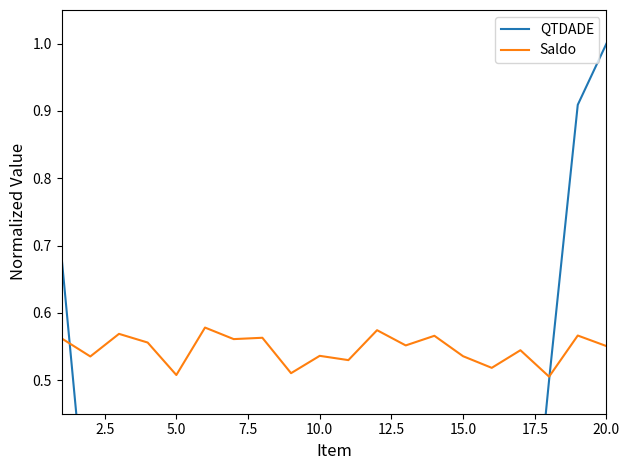

Reading left to right, list all the values displayed in this chart.

QTDADE: 0.7	0.2	0.1	0.1	0.3	0.1	0.2	0.0	0.0	0.1	0.0	0.1	0.2	0.1	0.1	0.1	0.1	0.5	0.9	1.0
Saldo: 0.6	0.5	0.6	0.6	0.5	0.6	0.6	0.6	0.5	0.5	0.5	0.6	0.6	0.6	0.5	0.5	0.5	0.5	0.6	0.6